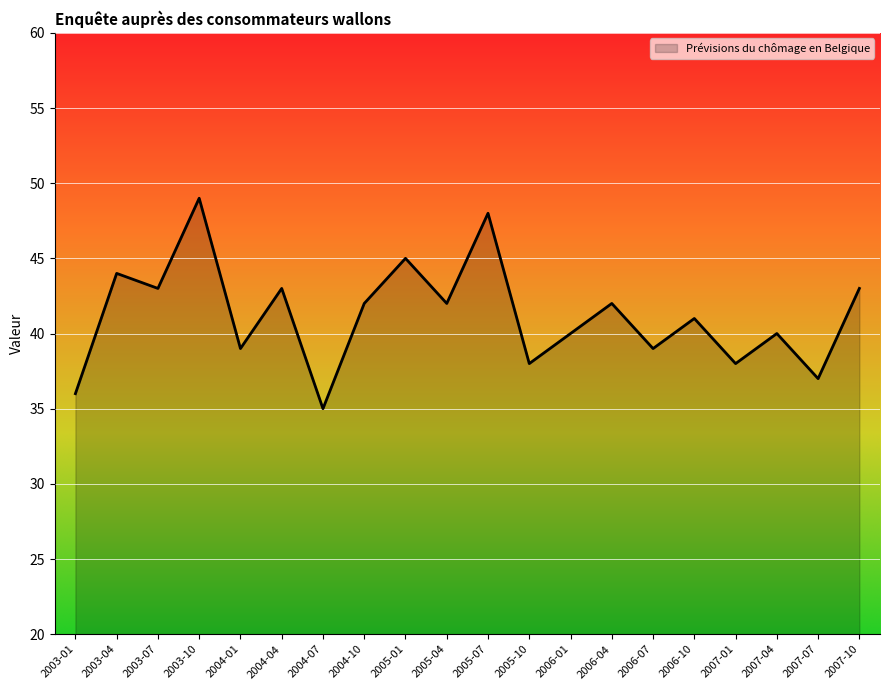

Where is the first local minimum?

2003-07